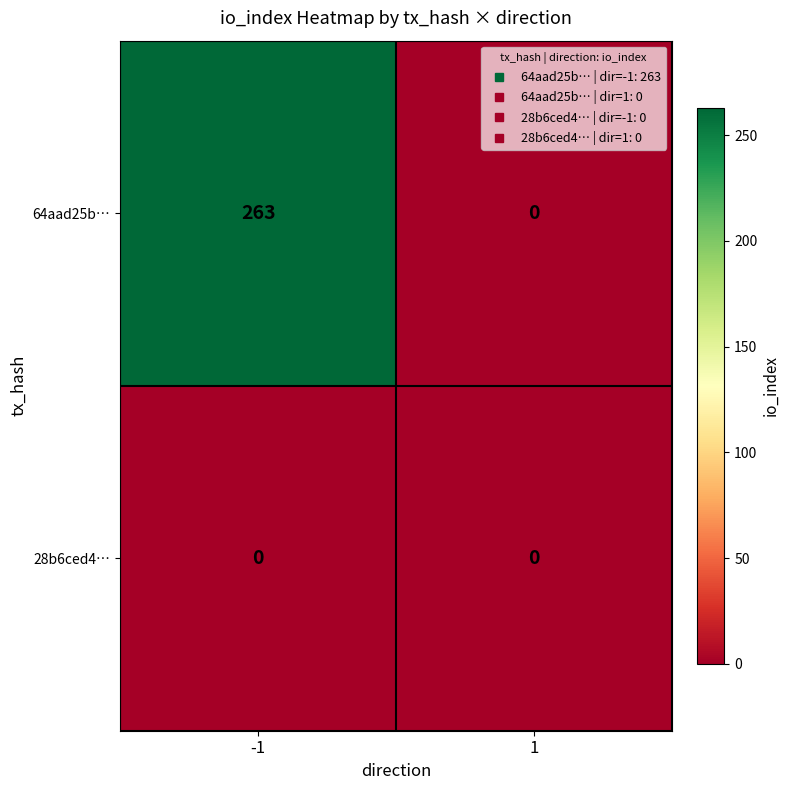

What is the sum of all 64aad25b… values?

263